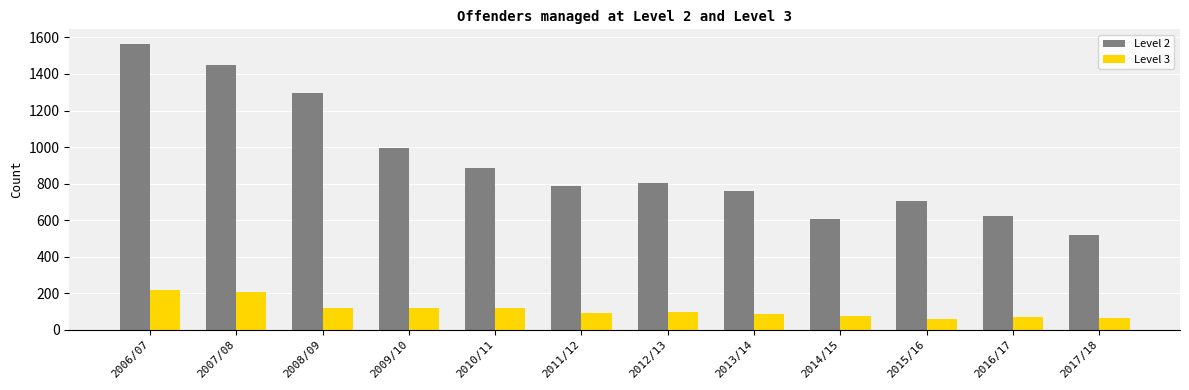

What is the greatest value displayed?

1566